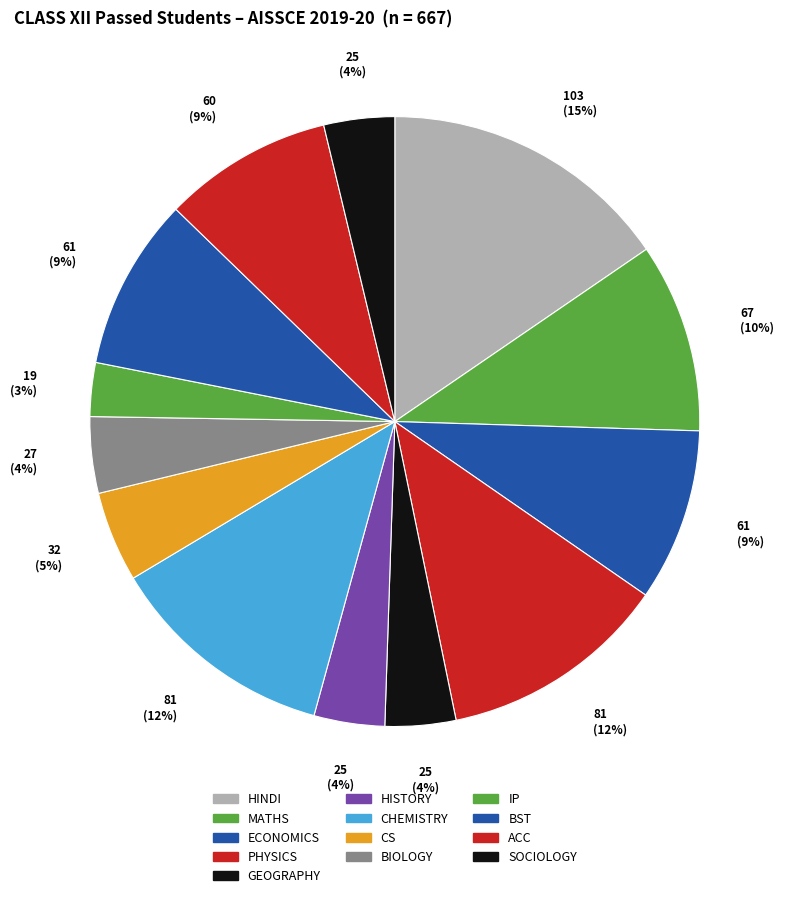

How many segments does this pie chart have?

13